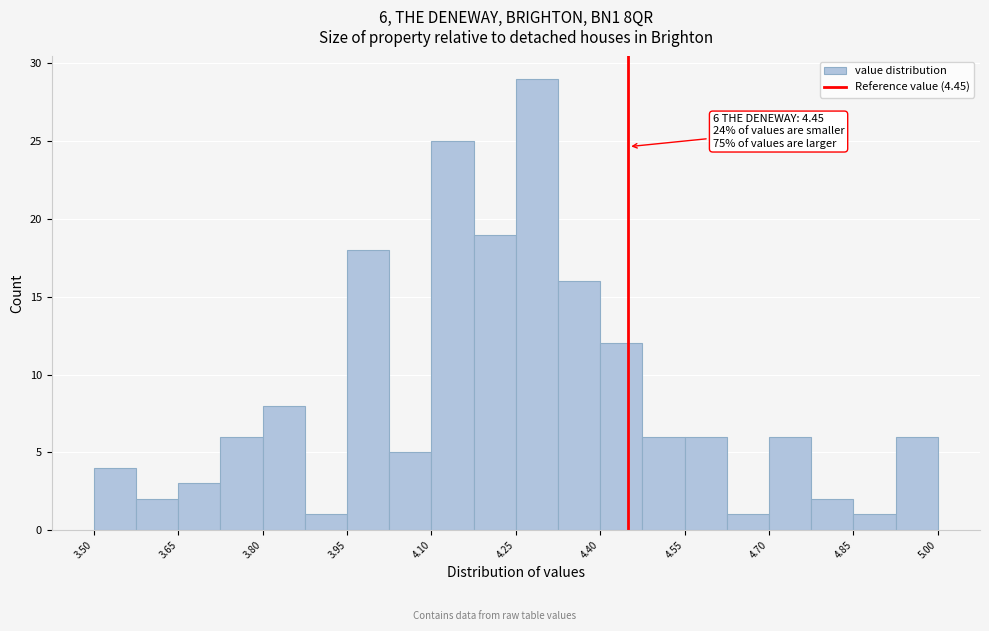

Read against the x-axis, roughly where is the centre of the tallest bar?

4.28